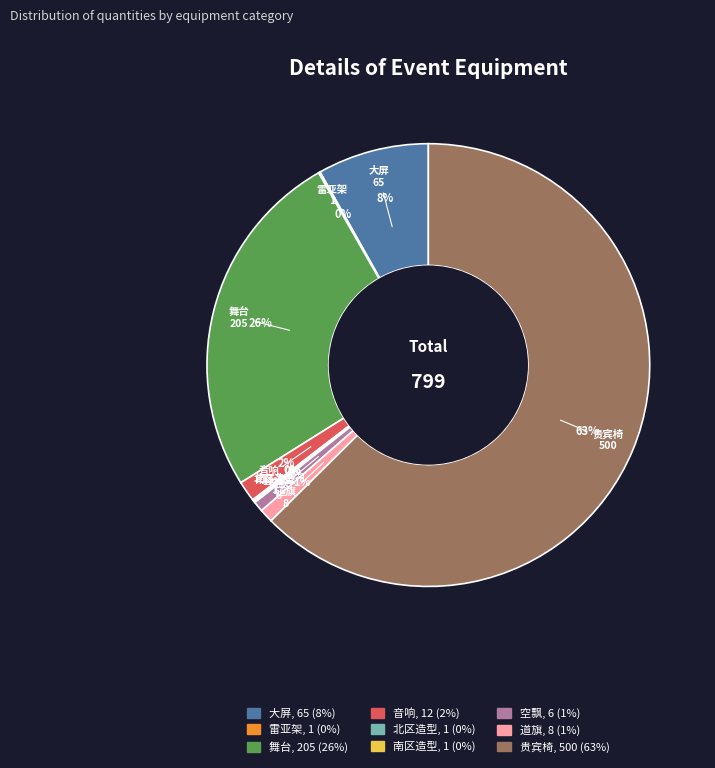

What percentage is the 舞台 slice, to the nearest percent?

26%